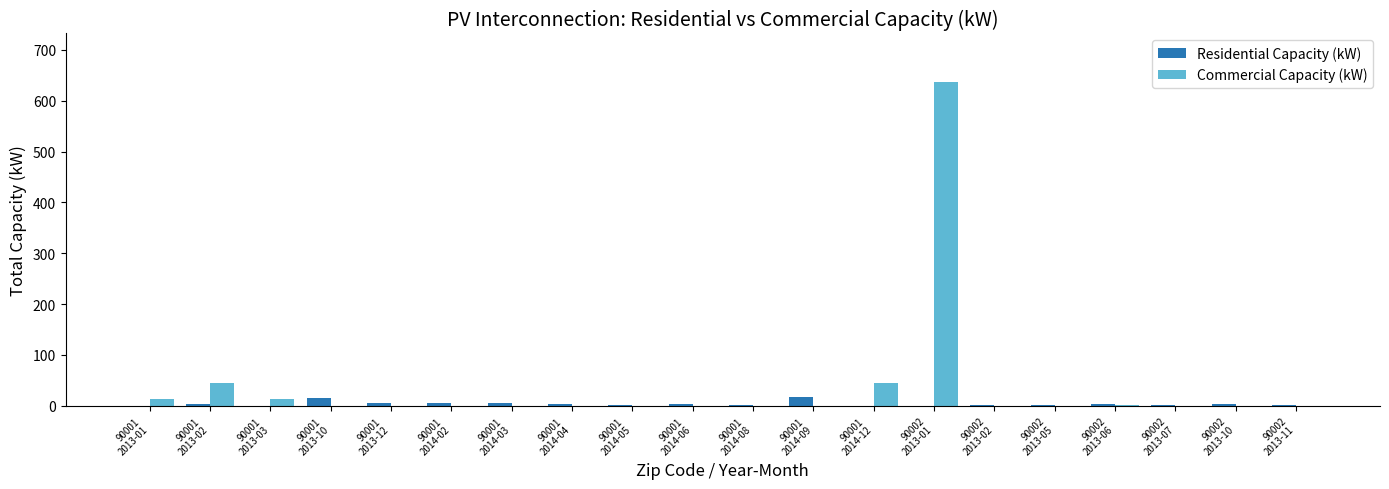

Are the bars horizontal?

No